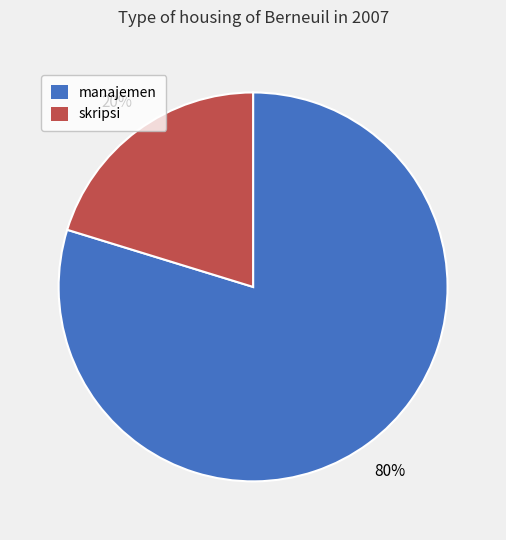

Rank the categories by value from highest to lowest.

manajemen, skripsi